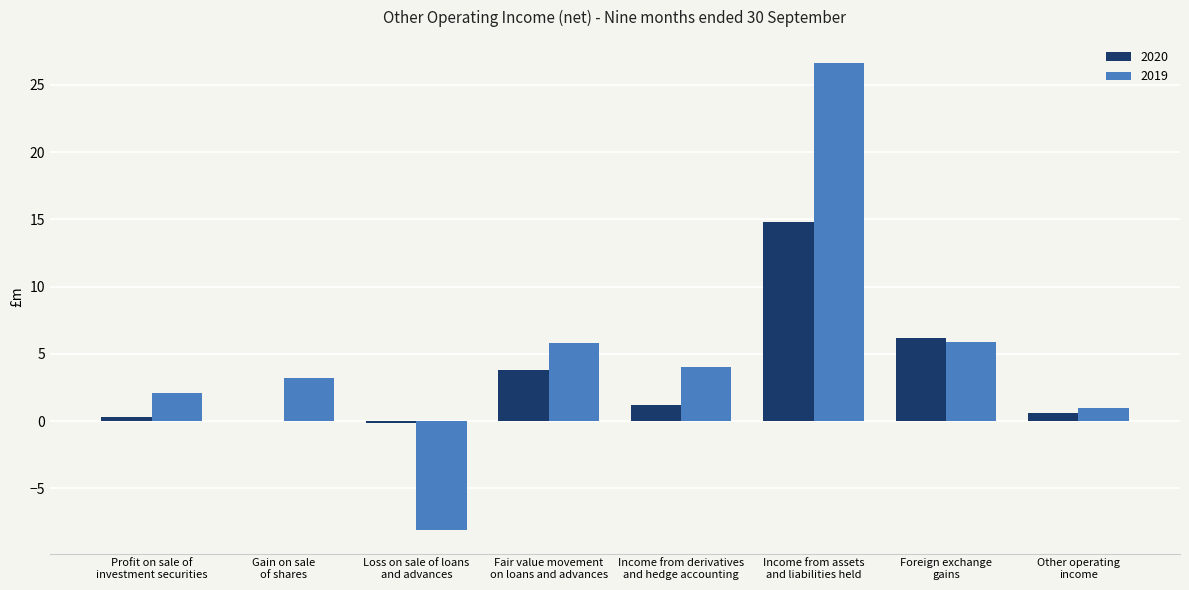

Count the number of categories in the chart.

8